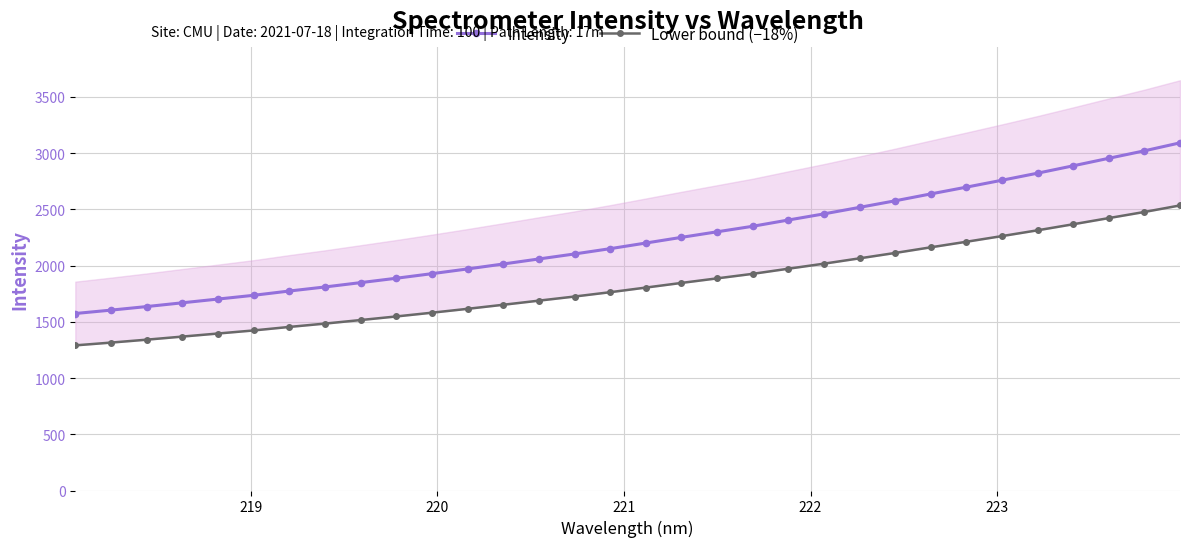

List the series in order of their overall mean, lowest first.

Lower bound (−18%), Intensity